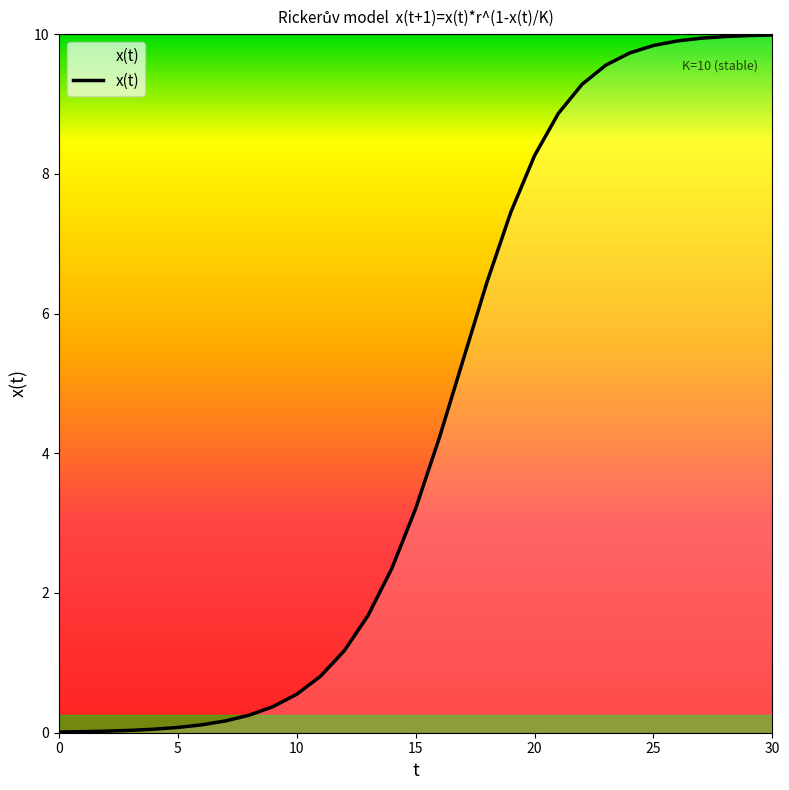

What is the difference between the maximum and minimum values?

10.0